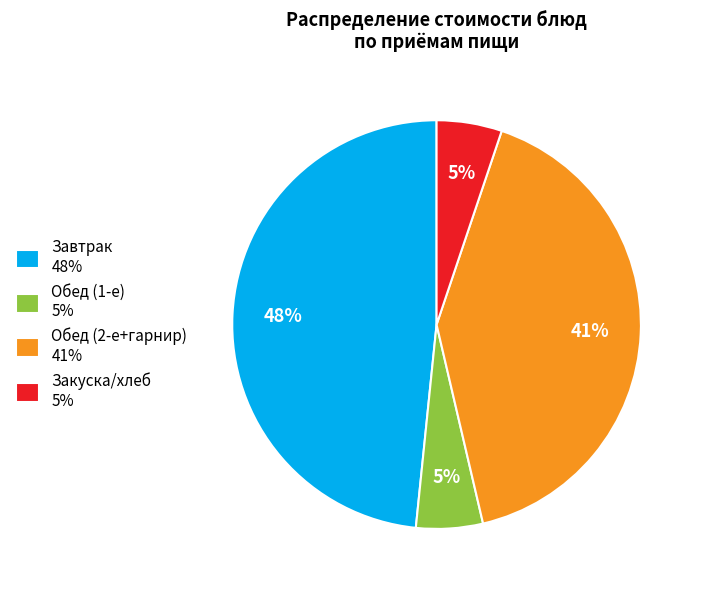

What is the largest slice in the pie chart?

Завтрак 48%